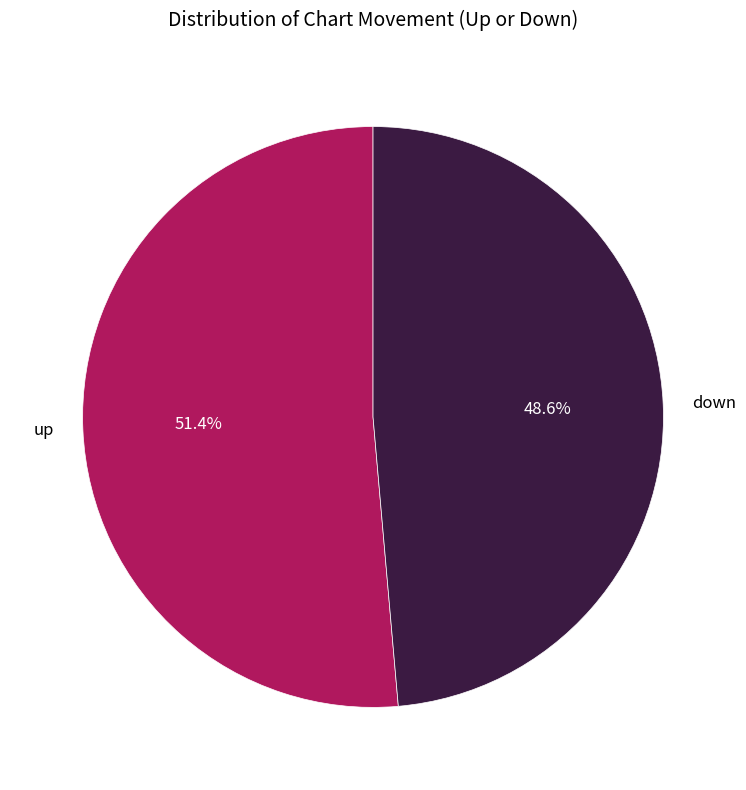

Rank the categories by value from lowest to highest.

down, up